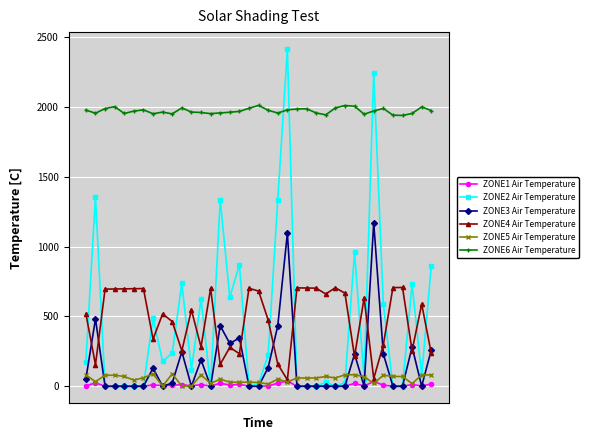

Does the chart display data point markers on the line(s)?

Yes